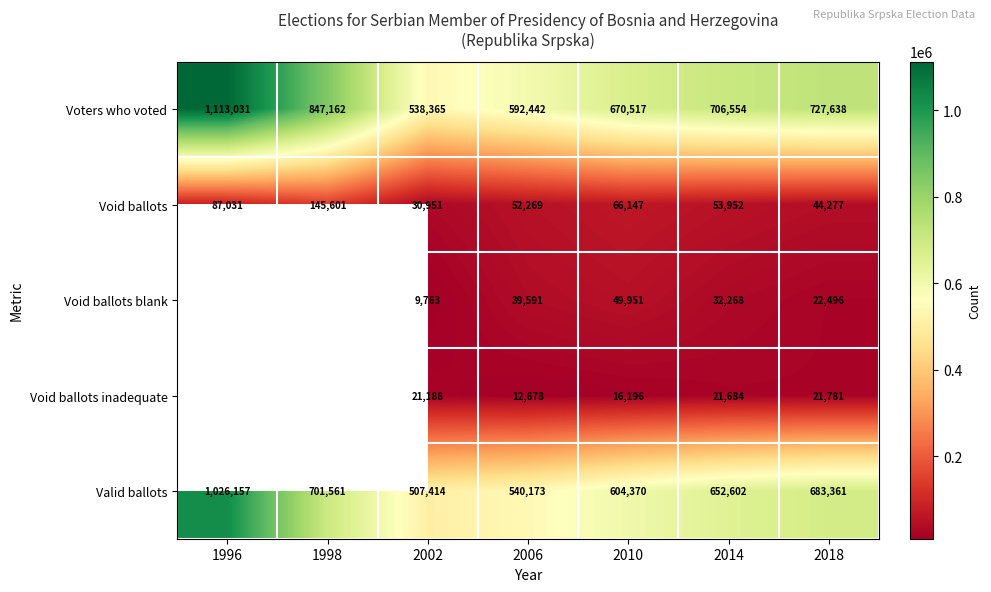

What is the spread (max minus min) of values at 2002?

528602